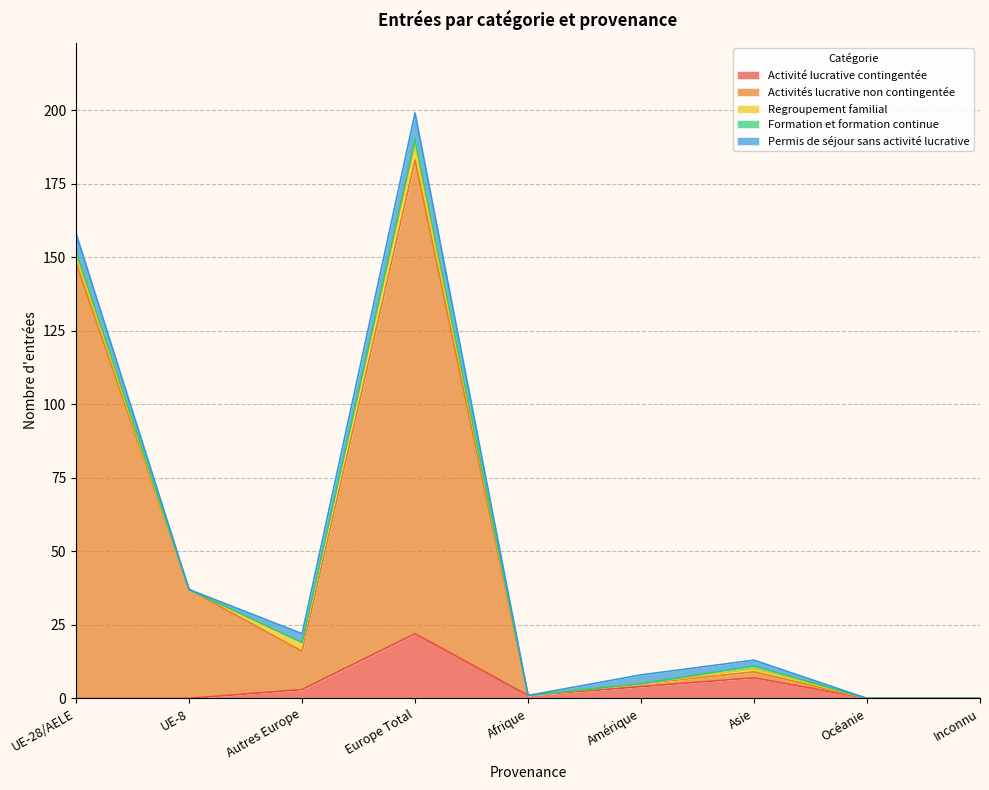

What is the total value across all series at UE-8?

37